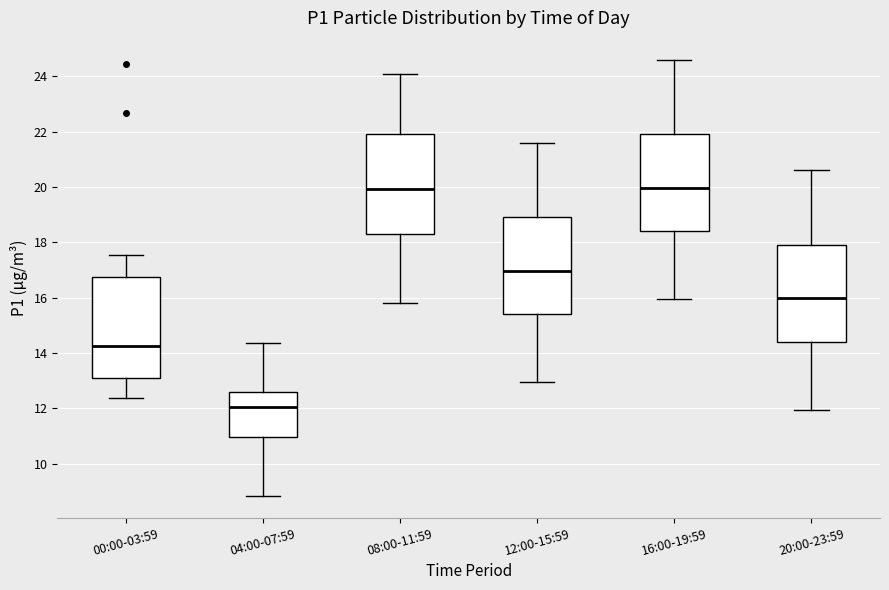

Which box has the lowest median line?

04:00-07:59